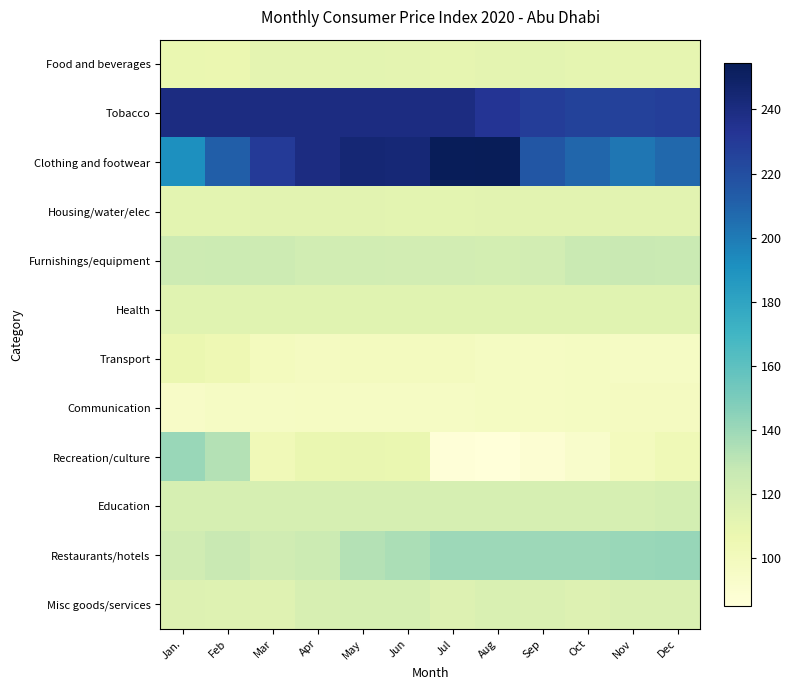

Which category has the highest value across all series?

Aug